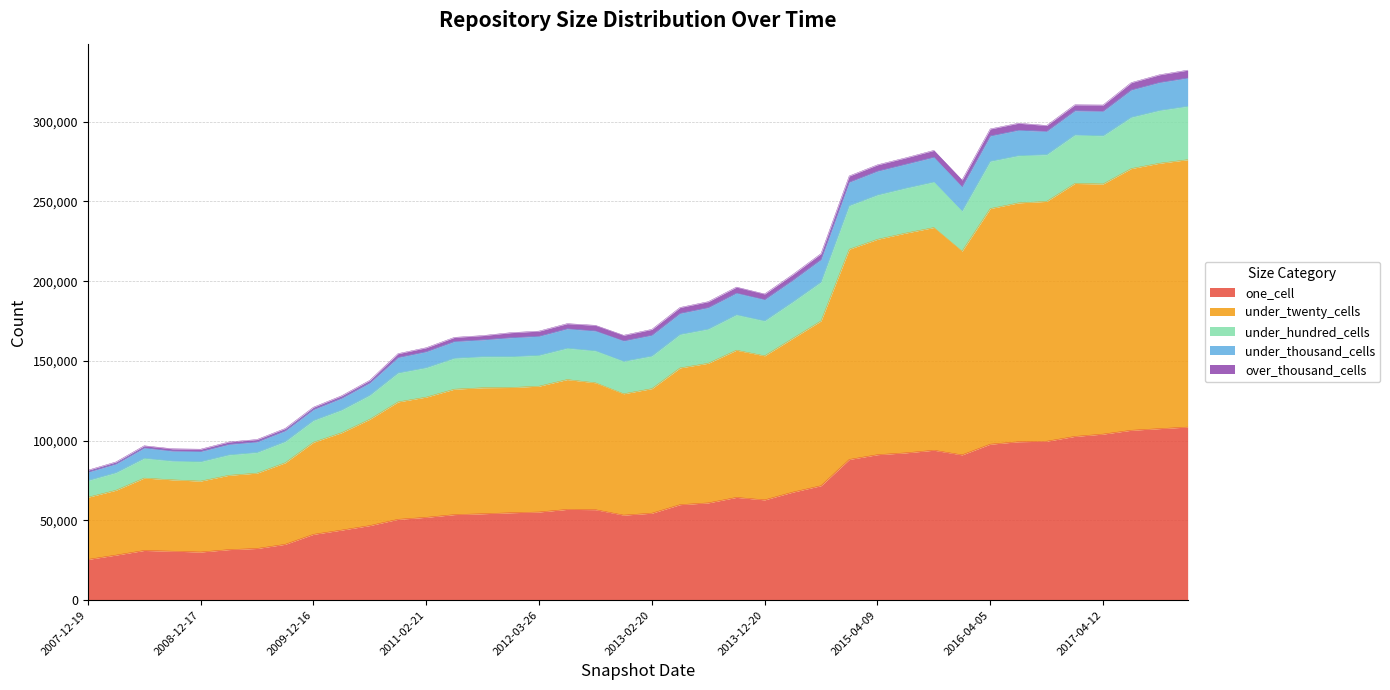

True or false: under_twenty_cells and under_hundred_cells cross at least once.

False